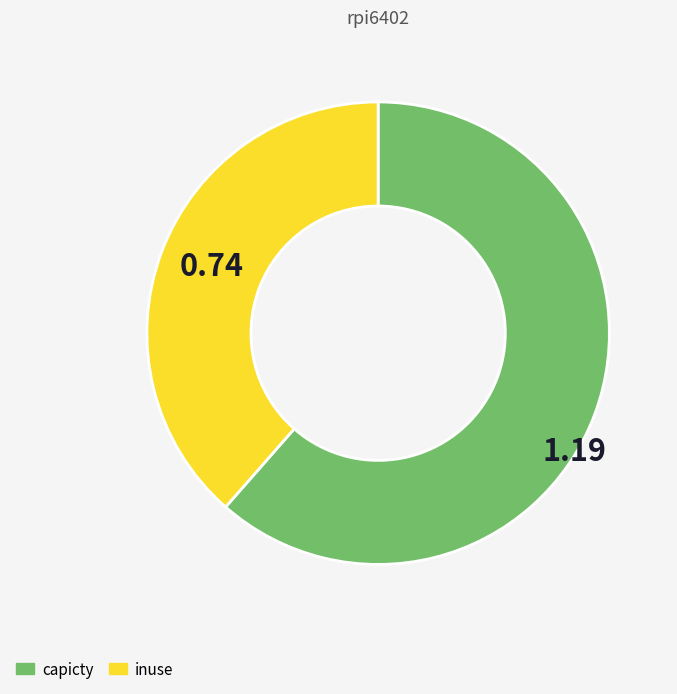

Is there a majority slice in this chart?

Yes